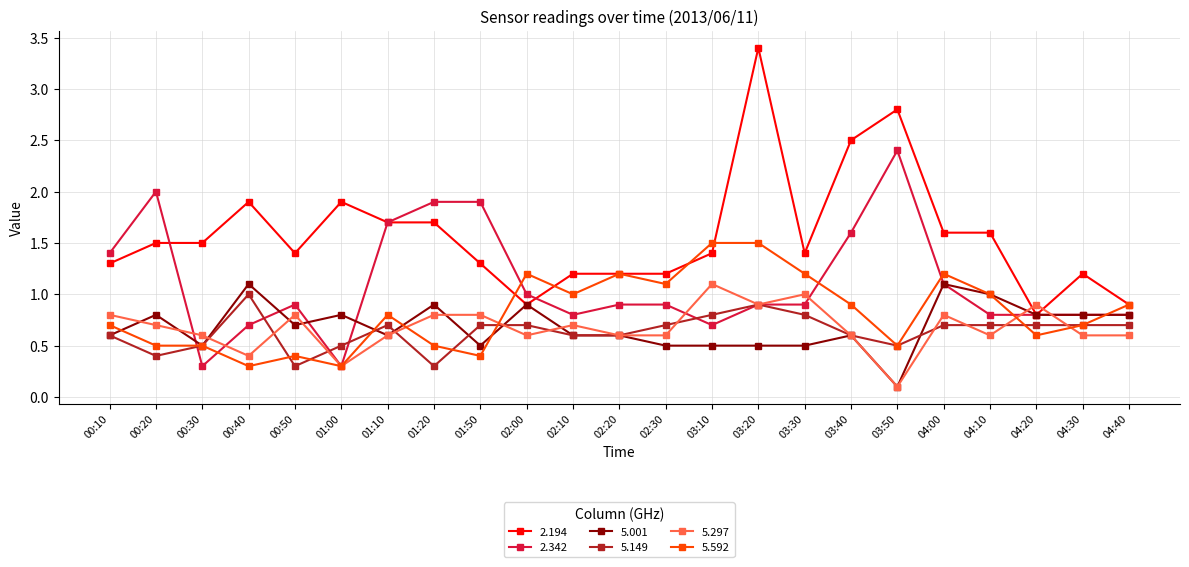

Read the 5.001 value at 03:30.

0.5